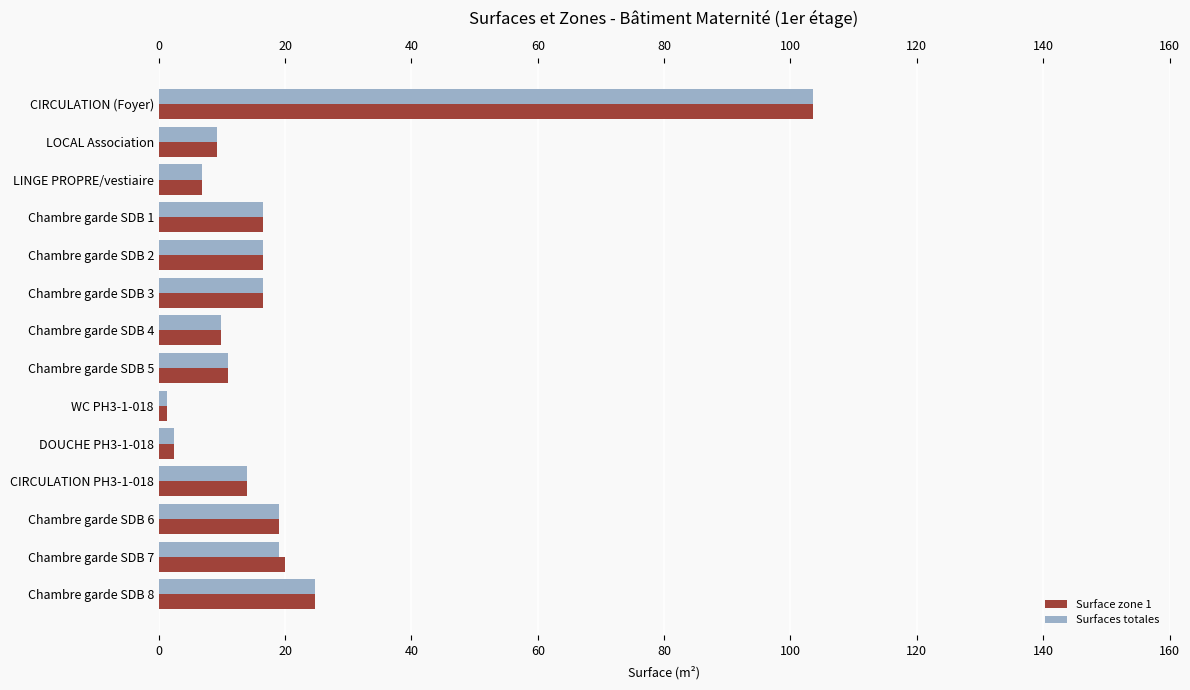

Are the bars horizontal?

Yes